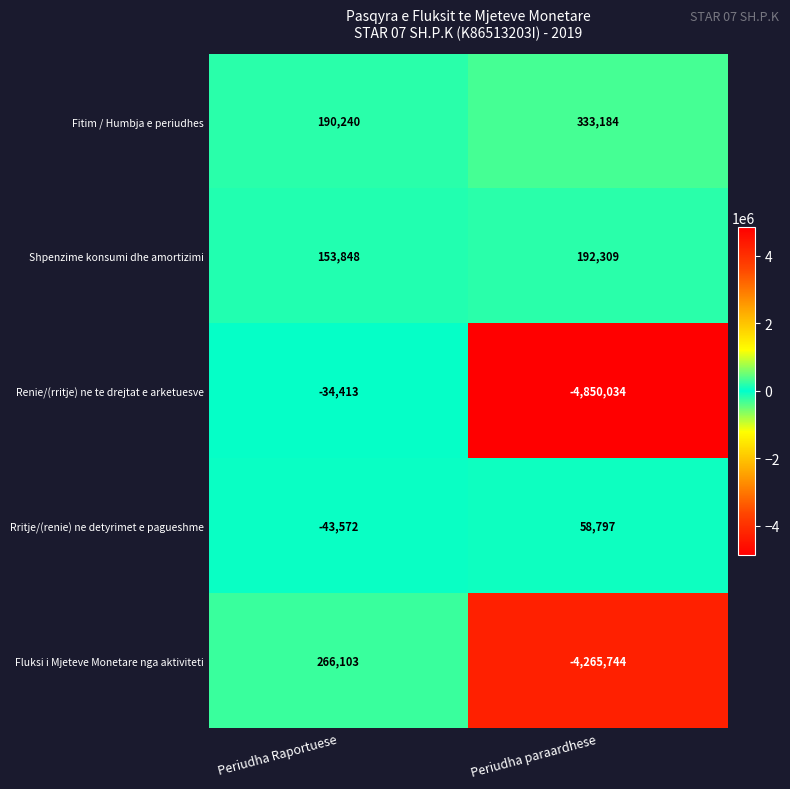

What is the sum of the Fitim / Humbja e periudhes values at Periudha paraardhese and Periudha Raportuese?

523424